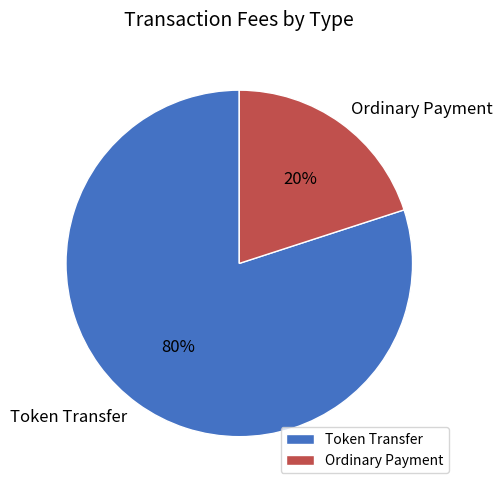

True or false: Token Transfer accounts for 93% of the total.

False